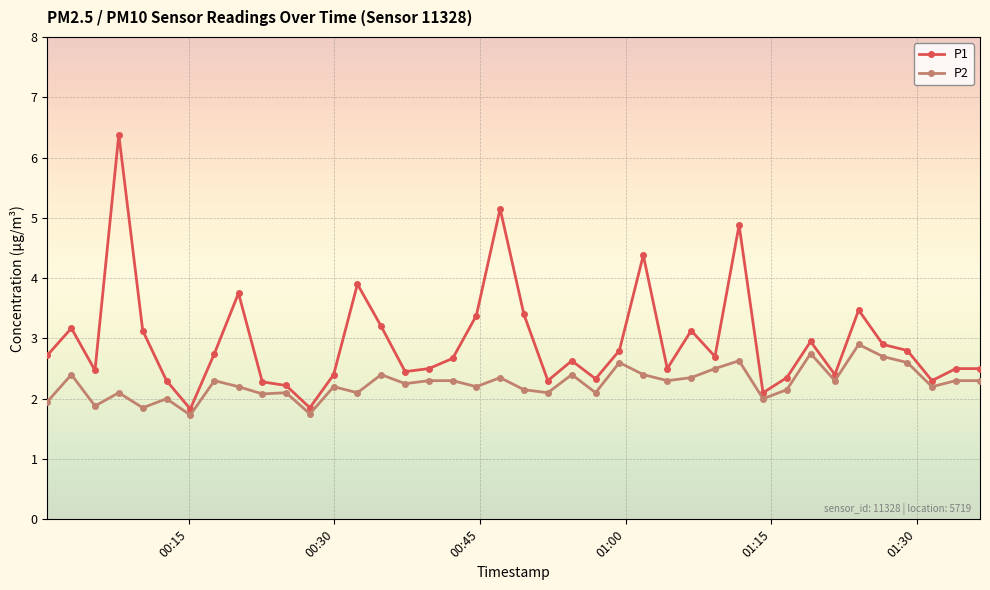

What is the sum of all P2 values?

90.2